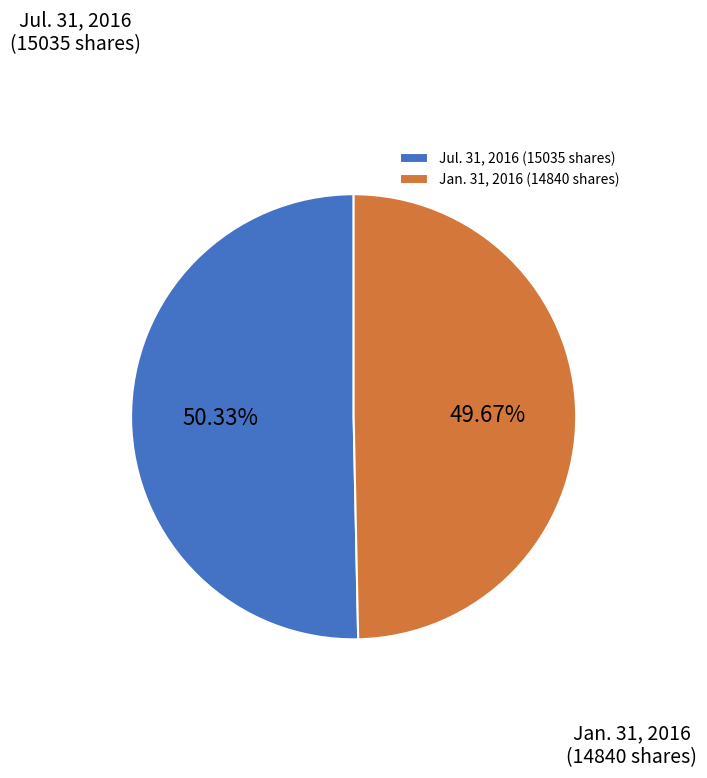

Rank the categories by value from lowest to highest.

Jan. 31, 2016 (14840 shares), Jul. 31, 2016 (15035 shares)